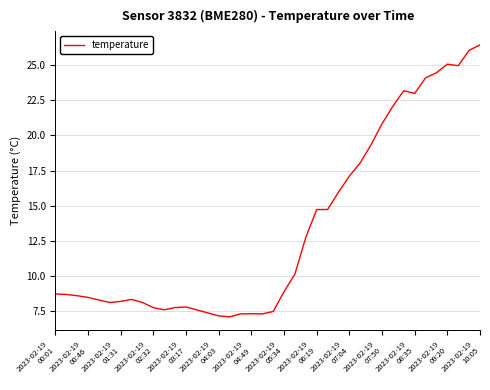

What is the minimum value shown in the chart?

7.1